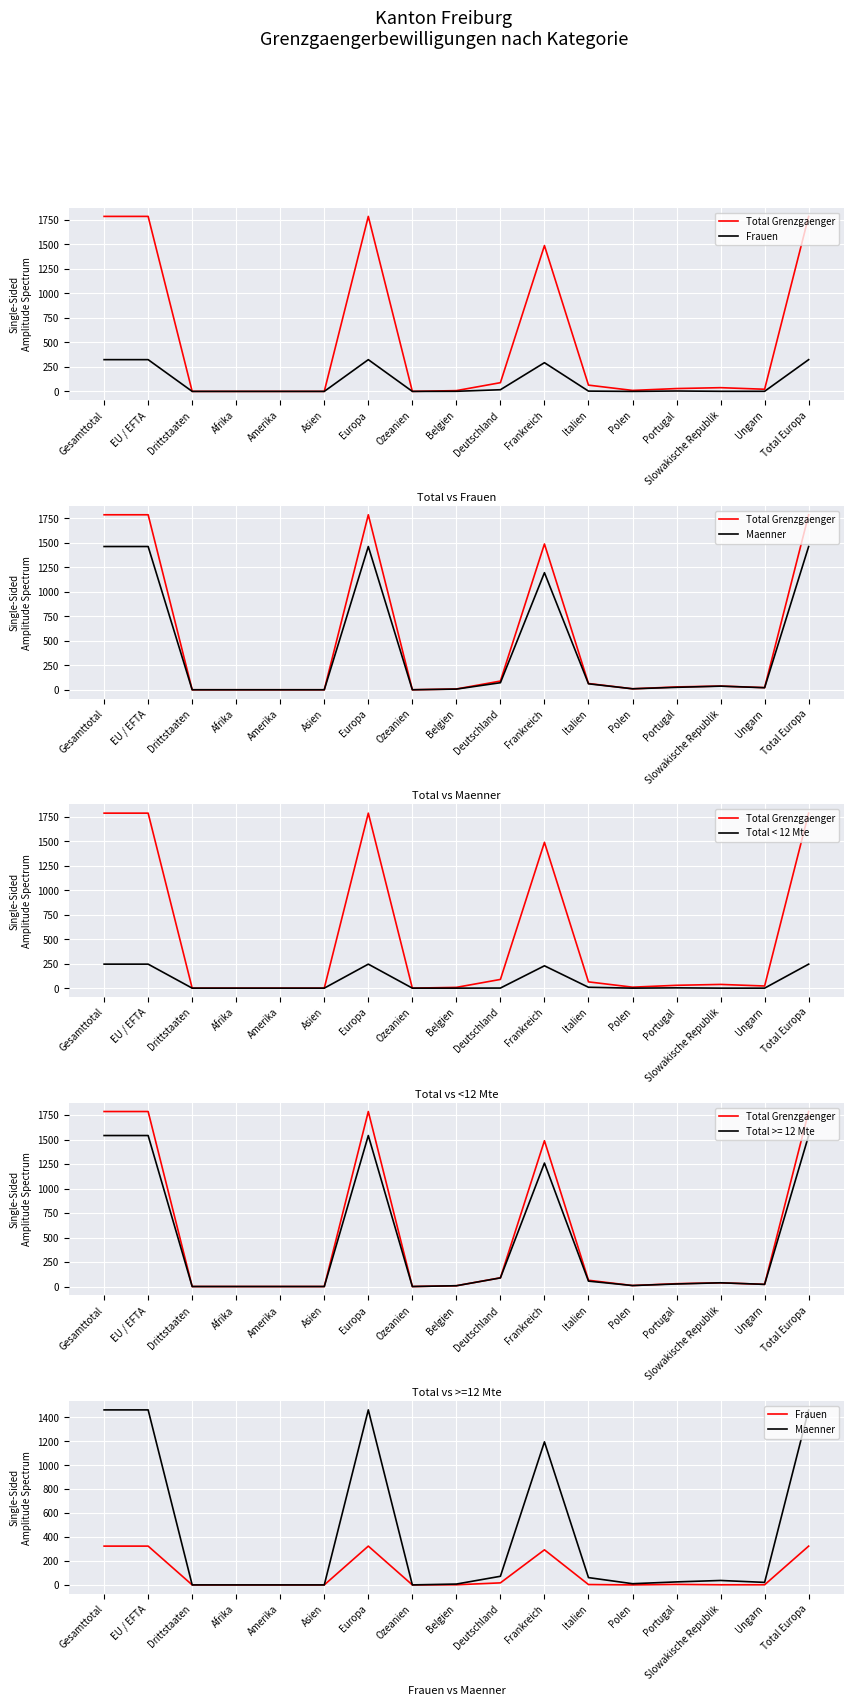

The value of Total < 12 Mte at Gesamttotal is 245. True or false?

True